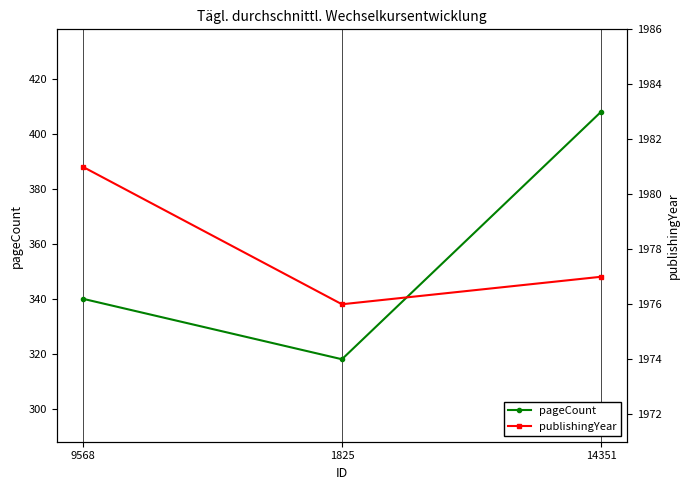

The publishingYear series shows 3400 at 14351. True or false?

False